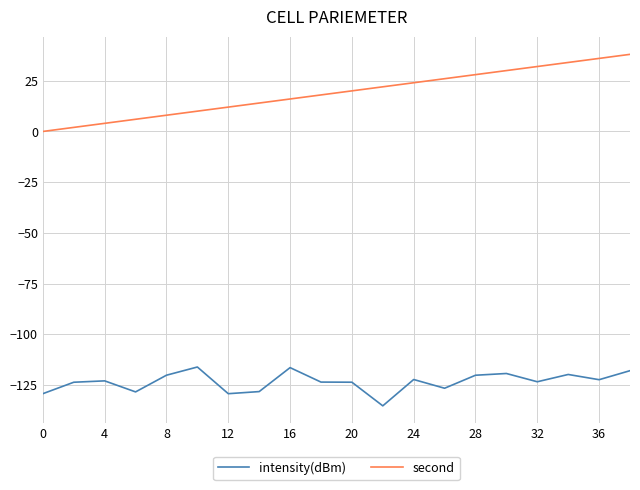

What are all the series names shown in the legend?

intensity(dBm), second